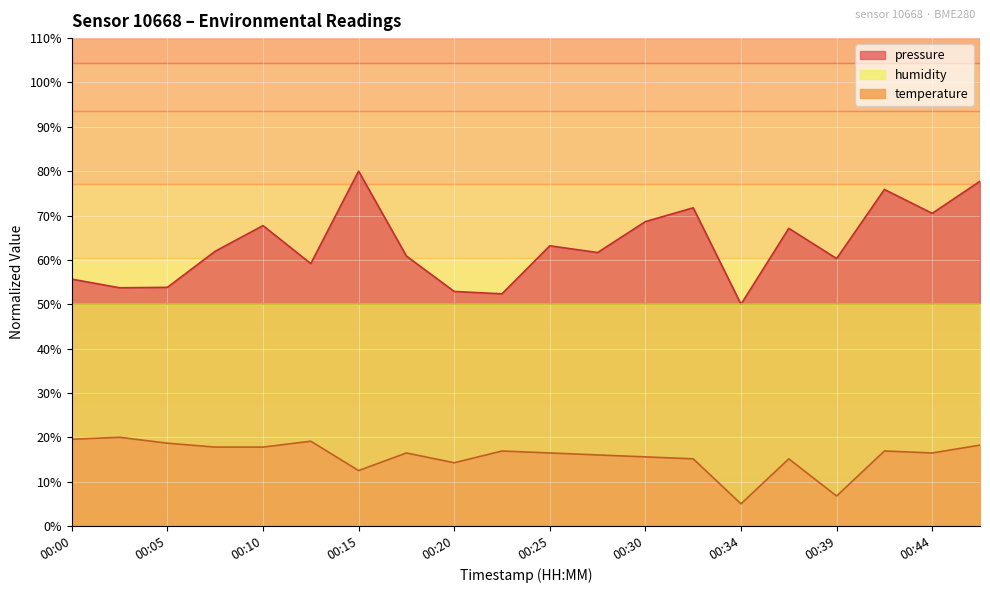

What is the value of the pressure_scaled point at the 1st from the left?

55.7